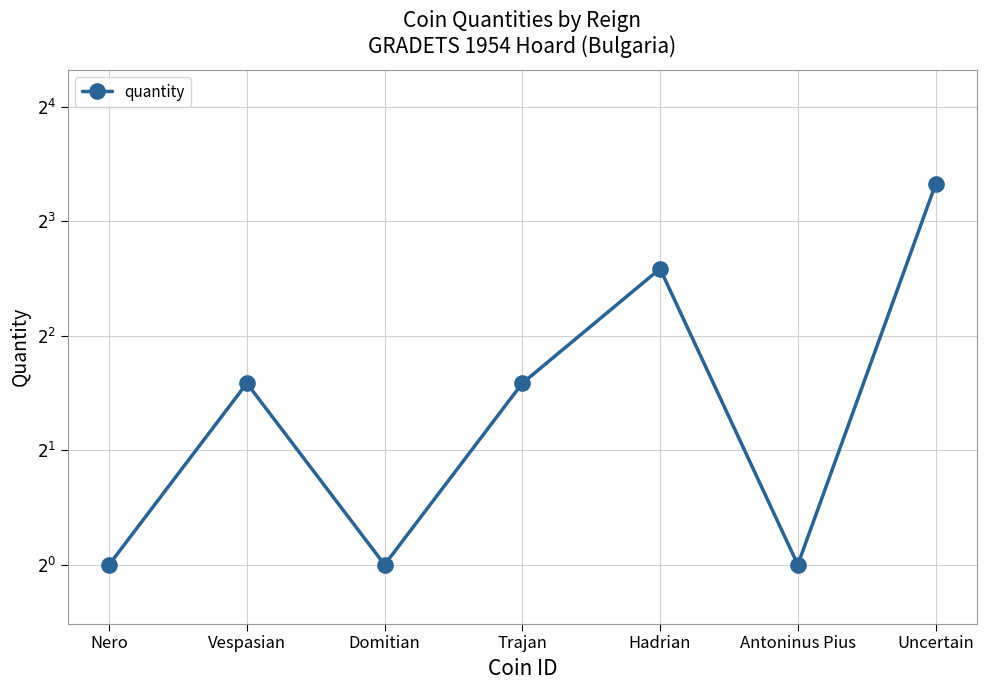

Between Vespasian and Hadrian, which is larger?

Hadrian